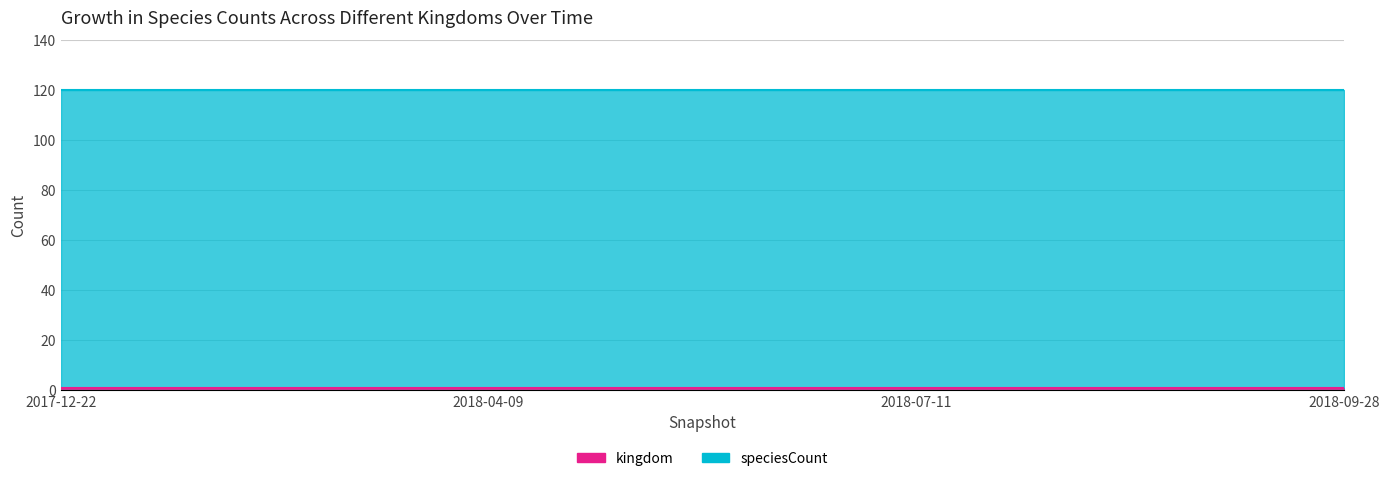

The kingdom series shows 1 at 2018-07-11. True or false?

True